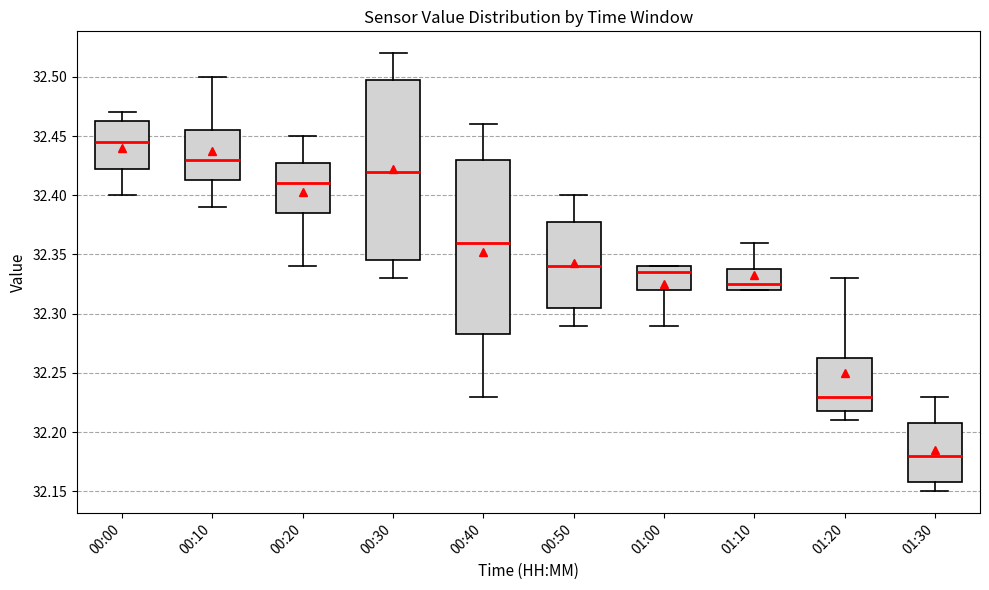

Which box is the tallest, from its lower edge to its upper edge?

00:30